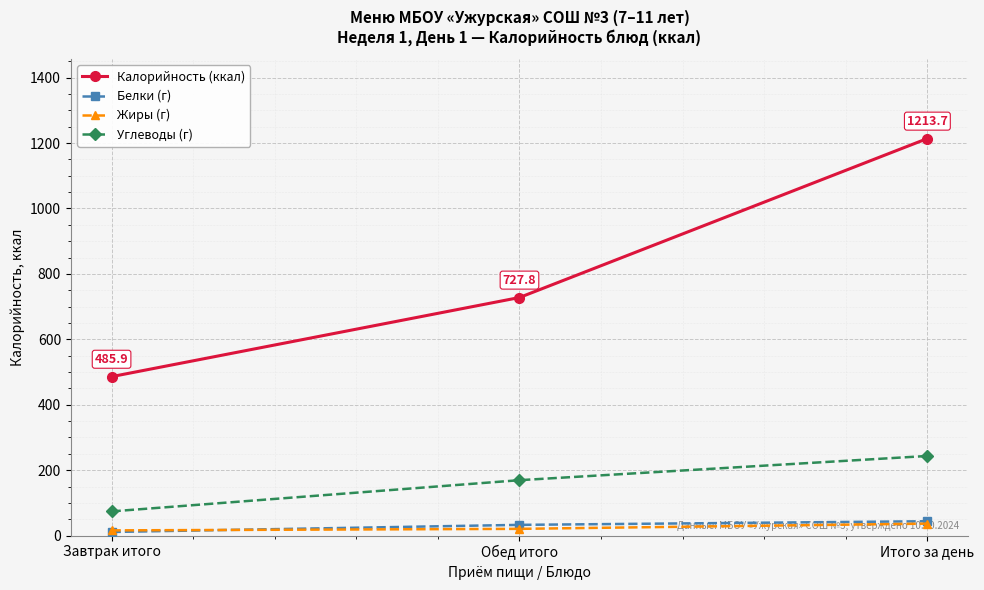

Rank the categories by Калорийность (ккал) value from highest to lowest.

Итого за день, Обед итого, Завтрак итого